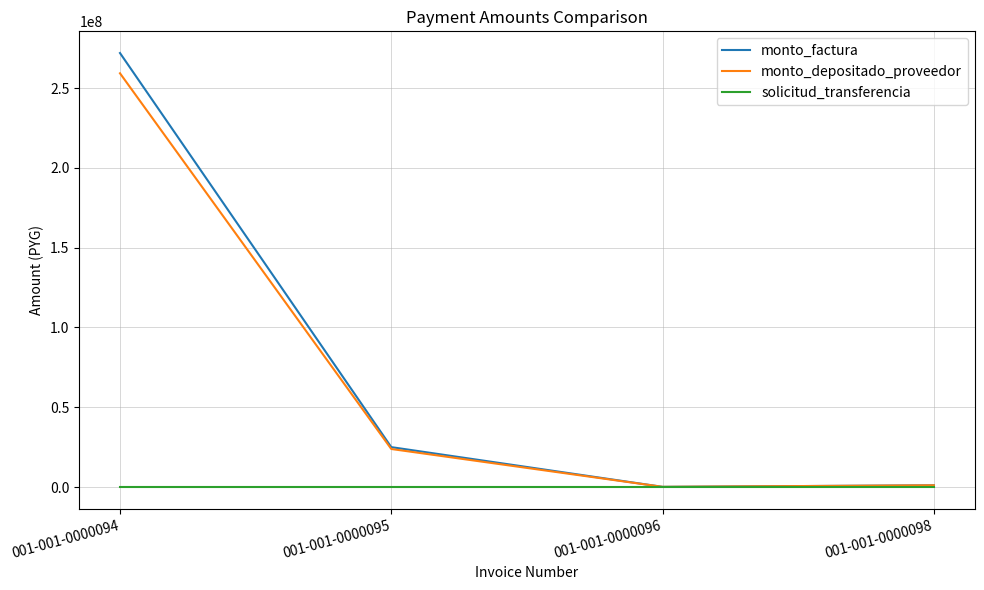

List the series in order of their peak value, lowest first.

solicitud_transferencia, monto_depositado_proveedor, monto_factura